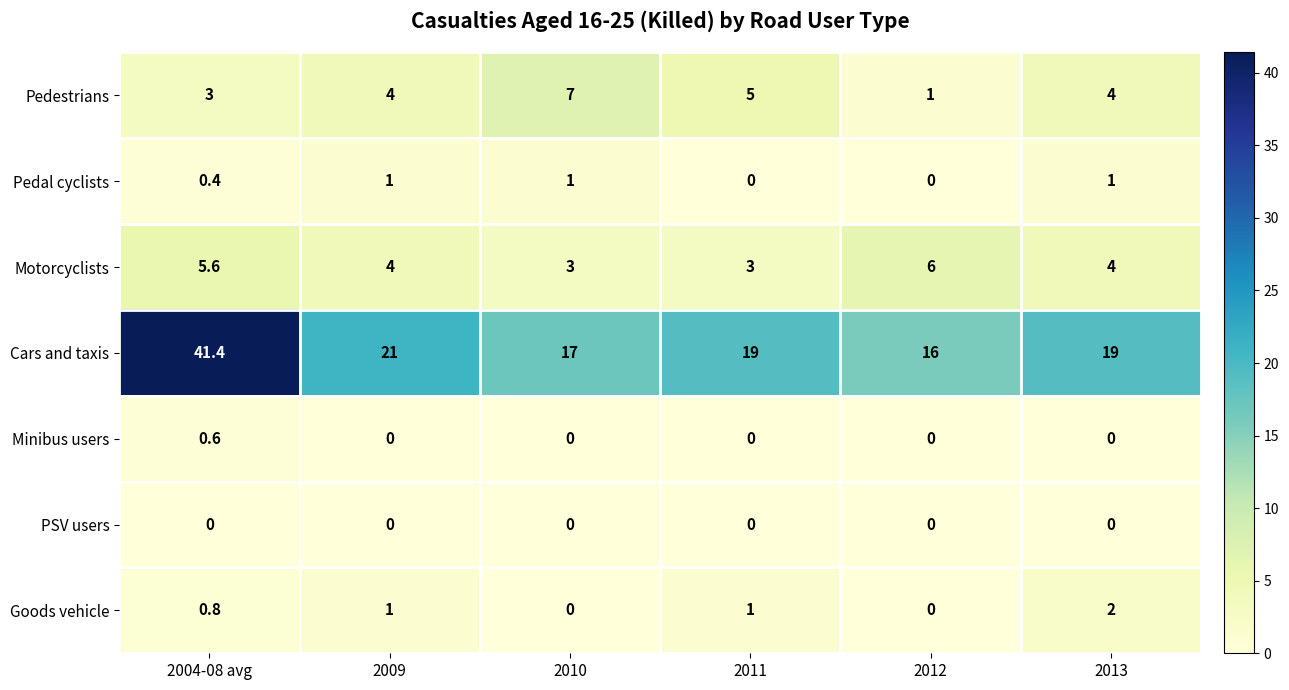

Rank the series by their maximum value, from highest to lowest.

Cars and taxis, Pedestrians, Motorcyclists, Goods vehicle, Pedal cyclists, Minibus users, PSV users